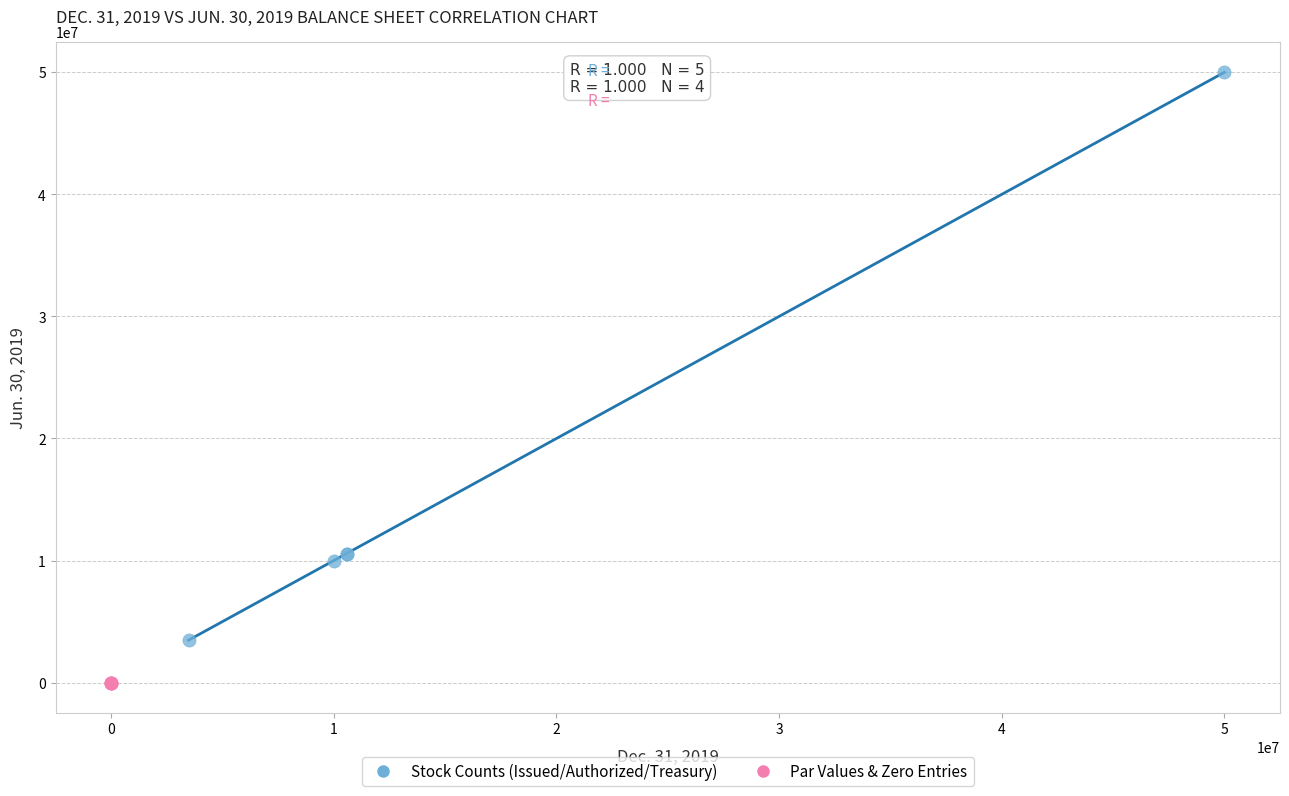

Which series has the largest Y range (max minus min)?

Stock Counts (Issued/Authorized/Treasury)